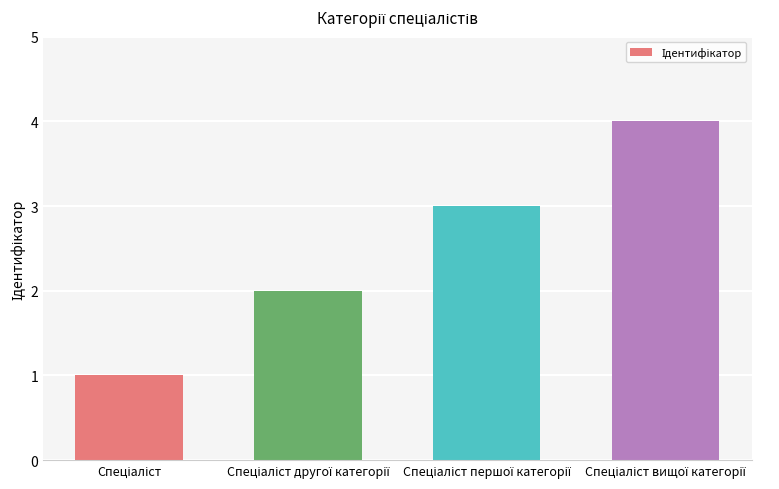

What is the difference between the maximum and minimum values?

3